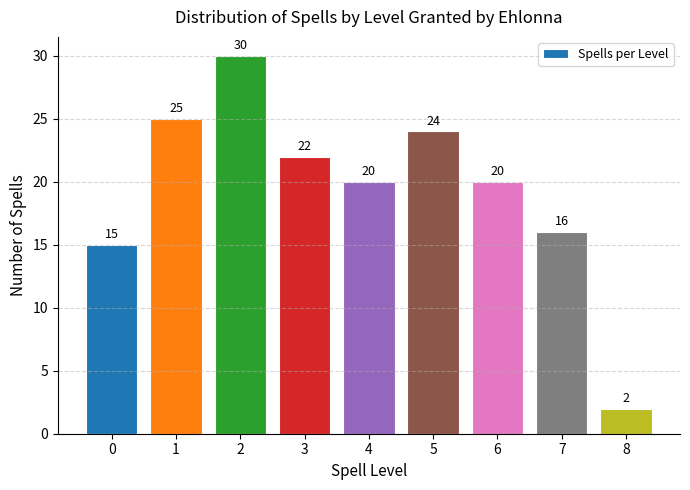

Reading left to right, transcribe all the data shown in this chart.

15	25	30	22	20	24	20	16	2